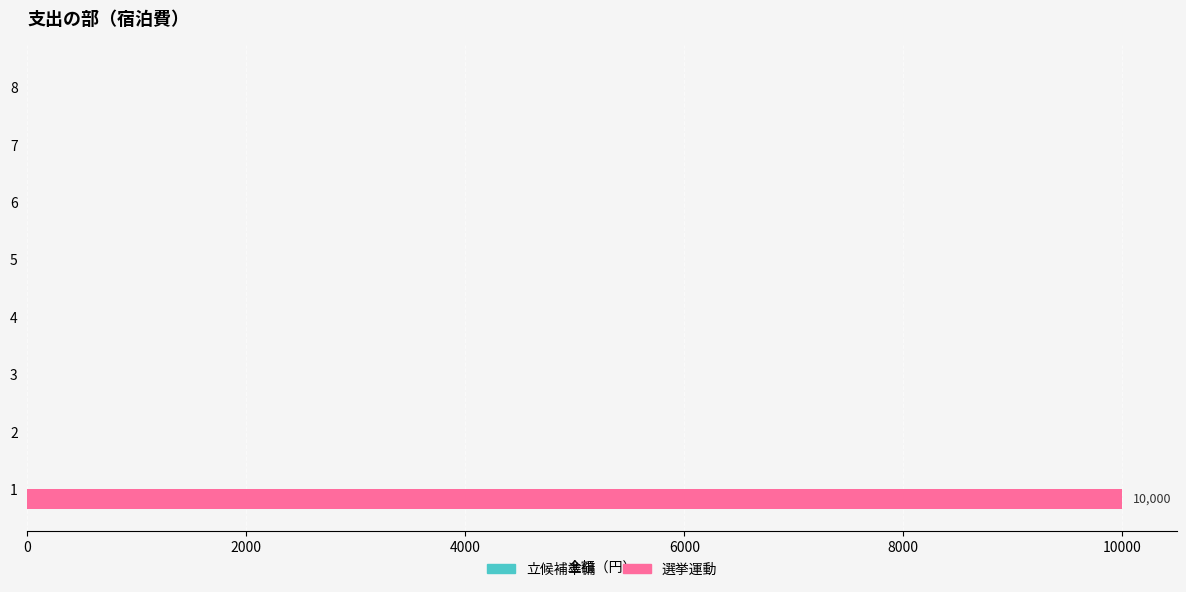

Is it true that the value at 7 is 0?

True